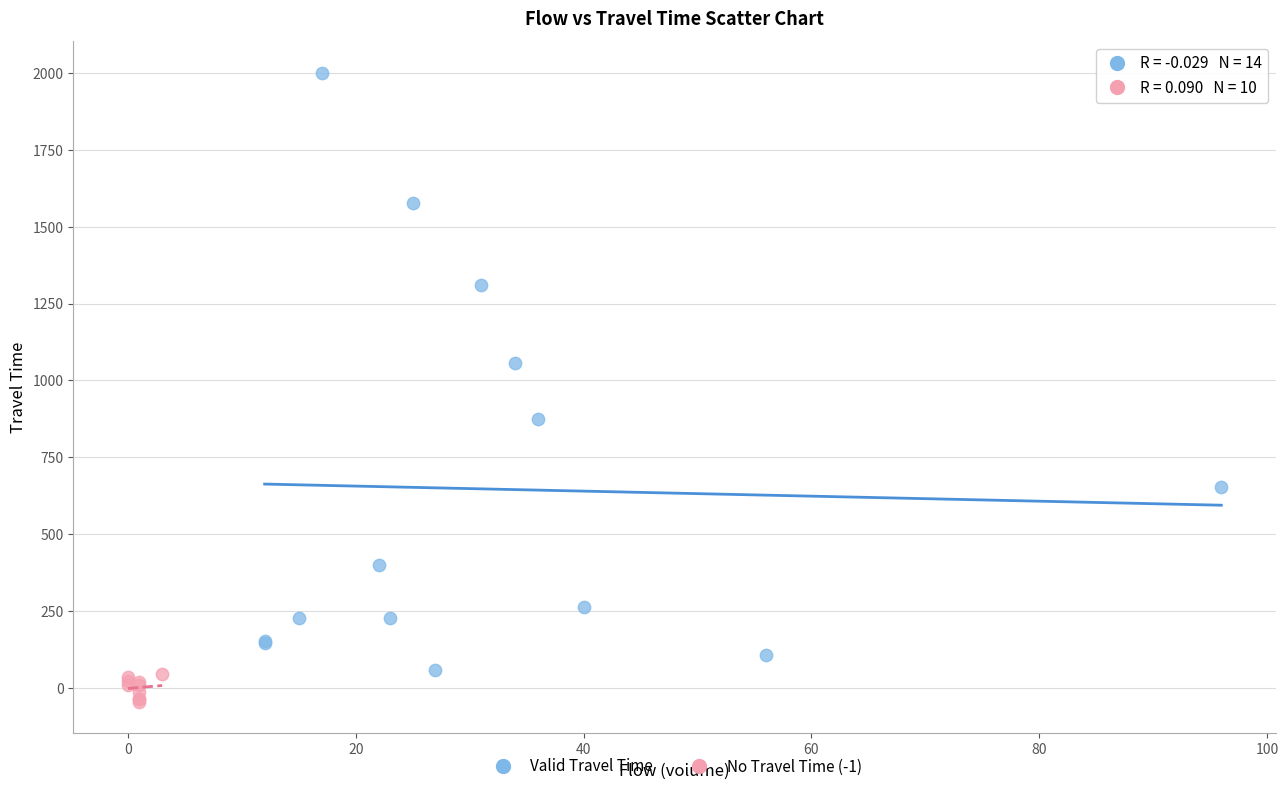

Which series contains the highest Y value?

Valid Travel Time